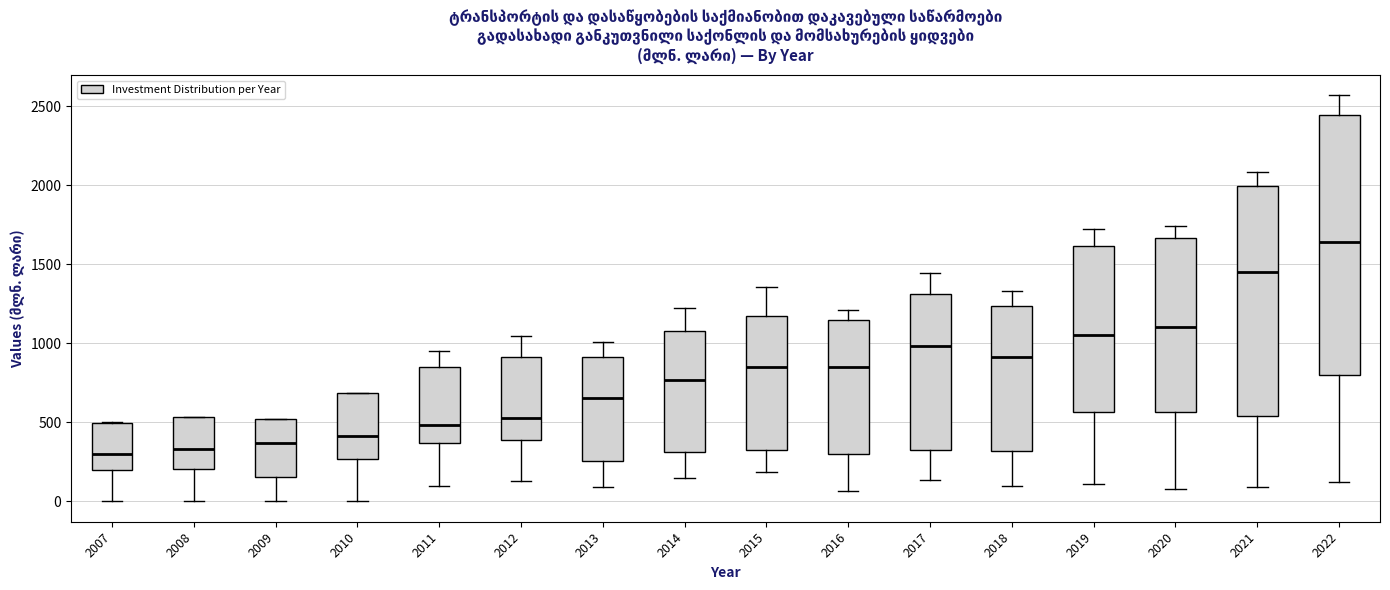

Reading left to right, transcribe this box plot: for each box, give where its median line is, the range the box spans, and where its two whiskers end, as read against the y-axis. The values are not printed on the chart, so give them approximately, as read against the axis.

2007: median 300, box 200 to 500, whiskers 0 to 500
2008: median 350, box 200 to 550, whiskers 0 to 550
2009: median 350, box 150 to 500, whiskers 0 to 500
2010: median 400, box 250 to 700, whiskers 0 to 700
2011: median 500, box 350 to 850, whiskers 100 to 950
2012: median 550, box 400 to 900, whiskers 150 to 1050
2013: median 650, box 250 to 900, whiskers 100 to 1000
2014: median 750, box 300 to 1100, whiskers 150 to 1200
2015: median 850, box 300 to 1200, whiskers 200 to 1350
2016: median 850, box 300 to 1150, whiskers 50 to 1200
2017: median 1000, box 350 to 1300, whiskers 150 to 1450
2018: median 900, box 300 to 1250, whiskers 100 to 1350
2019: median 1050, box 550 to 1600, whiskers 100 to 1700
2020: median 1100, box 550 to 1650, whiskers 100 to 1750
2021: median 1450, box 550 to 2000, whiskers 100 to 2100
2022: median 1650, box 800 to 2450, whiskers 150 to 2550